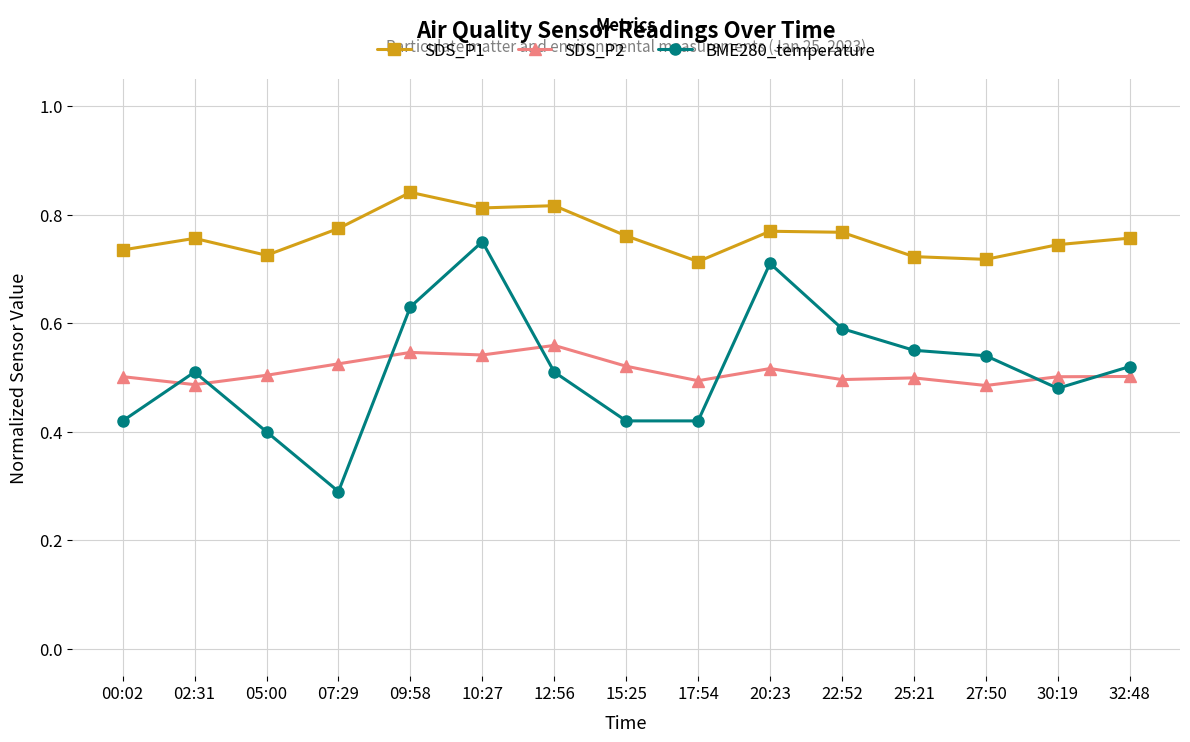

How many data points does each series have?

15